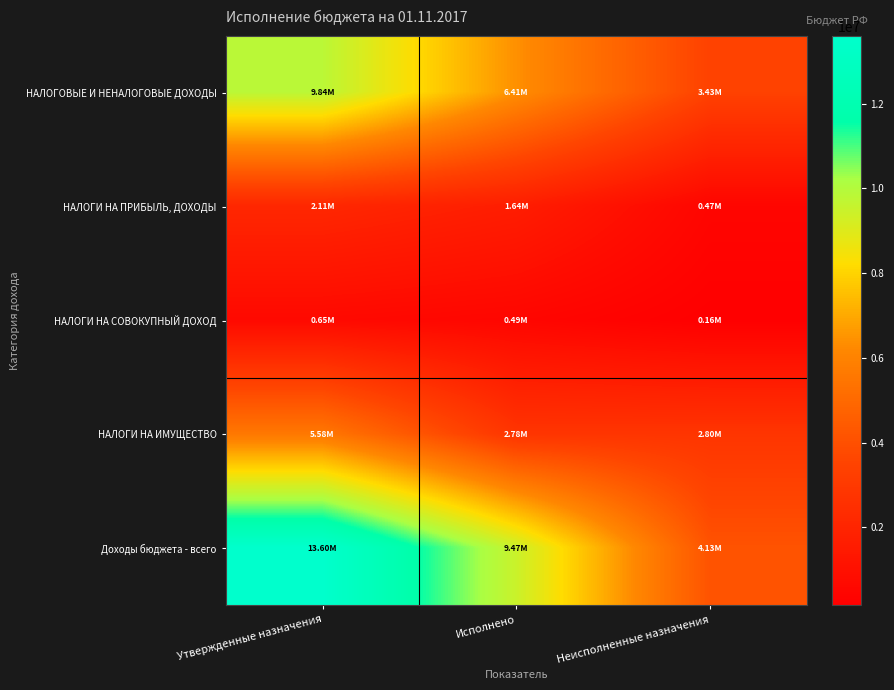

Reading left to right, extract all data points from this chart.

НАЛОГОВЫЕ И НЕНАЛОГОВЫЕ ДОХОДЫ: Утвержденные назначения=9835998.0	Исполнено=6410472.1	Неисполненные назначения=3425525.9
НАЛОГИ НА ПРИБЫЛЬ, ДОХОДЫ: Утвержденные назначения=2112500.0	Исполнено=1642789.0	Неисполненные назначения=469711.0
НАЛОГИ НА СОВОКУПНЫЙ ДОХОД: Утвержденные назначения=654000.0	Исполнено=491769.3	Неисполненные назначения=162230.7
НАЛОГИ НА ИМУЩЕСТВО: Утвержденные назначения=5575900.0	Исполнено=2780637.4	Неисполненные назначения=2795262.6
Доходы бюджета - всего: Утвержденные назначения=13597400.0	Исполнено=9472074.1	Неисполненные назначения=4125325.9